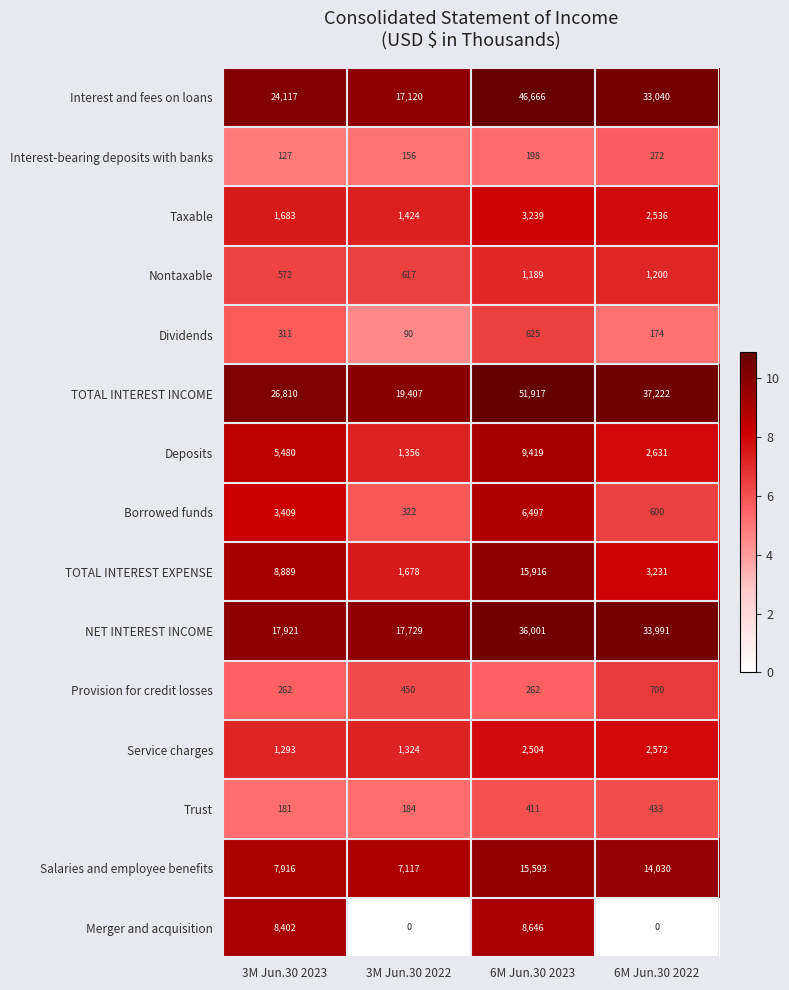

What is the difference between the highest and lowest values at 6M Jun.30 2023?

51719